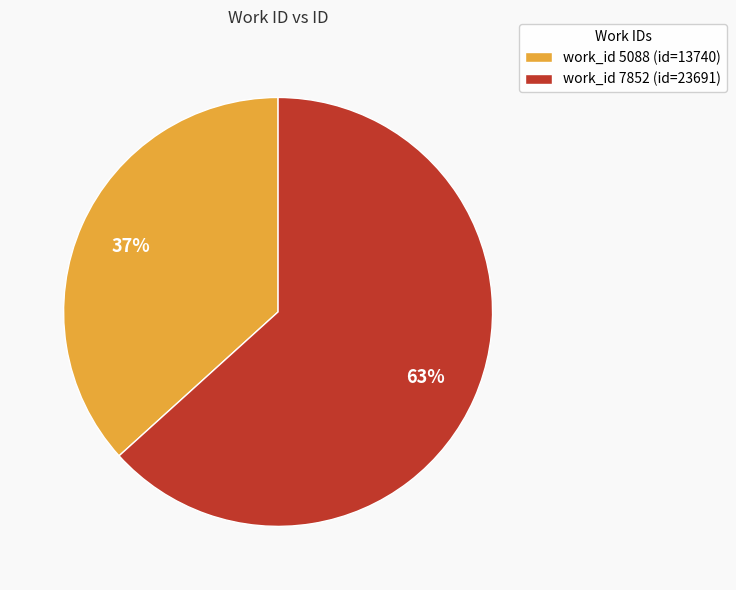

How many segments does this pie chart have?

2